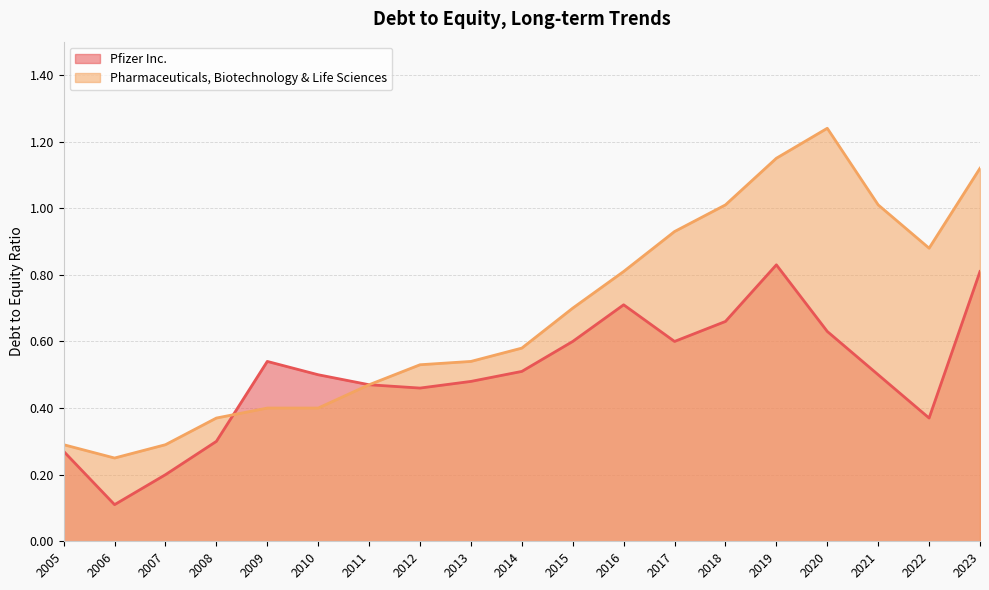

How many interior local valleys does the Pfizer Inc. series have?

4